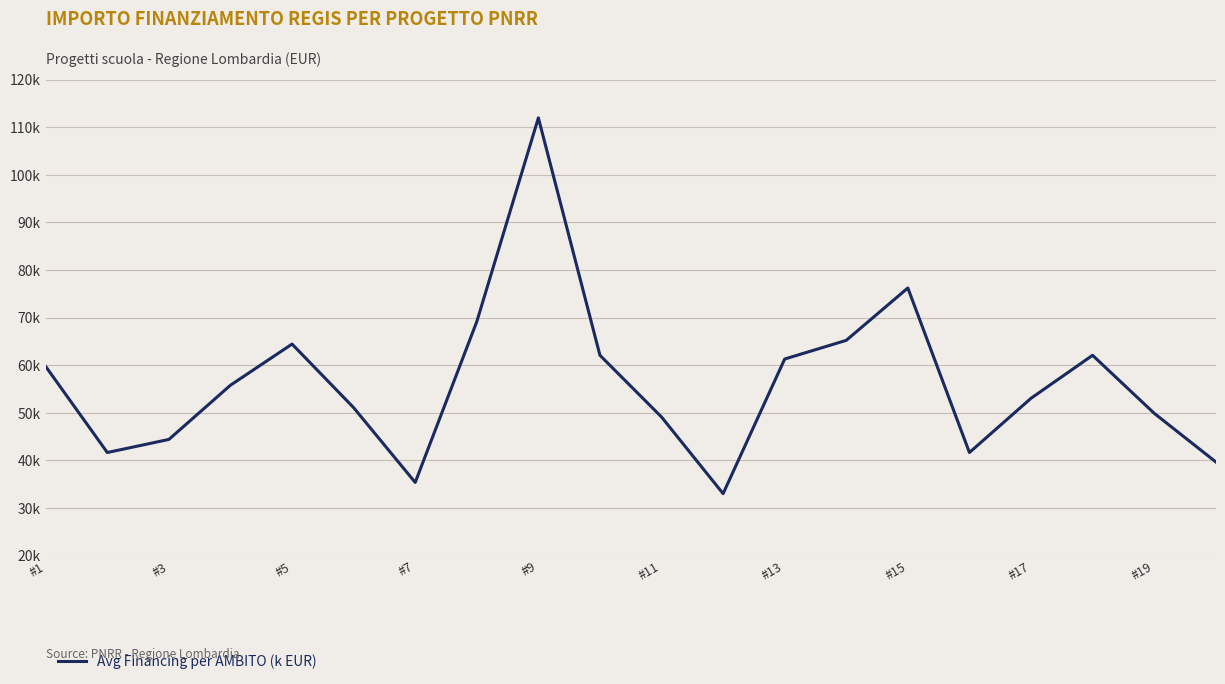

Reading left to right, what are all the values shown in this chart?

59706.2	41637.2	44386.8	55778.1	64419.8	51064.5	35352.3	69133.5	111949.1	62063.0	49100.5	32995.5	61277.4	65205.4	76203.9	41637.2	53028.5	62063.0	49886.1	39673.2